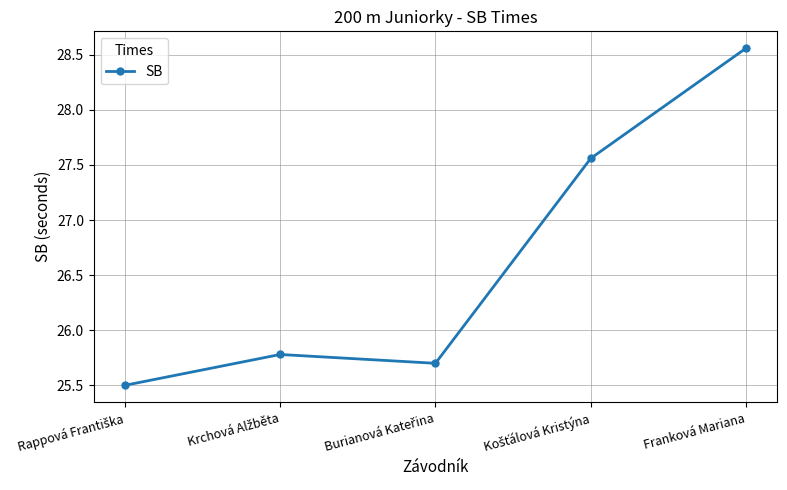

What is the sum of all values?

133.1